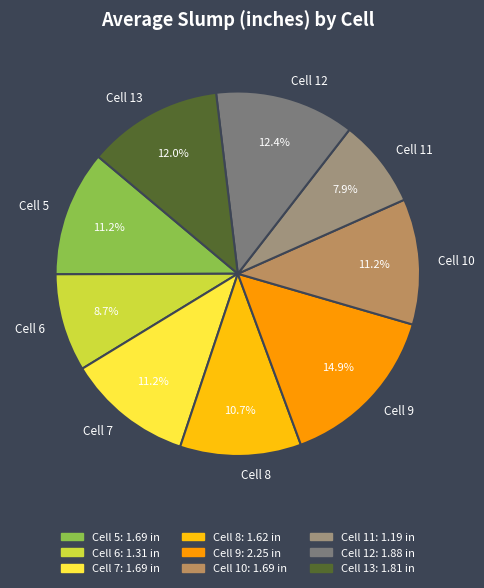

The Cell 10 slice represents 11% of the pie. True or false?

True